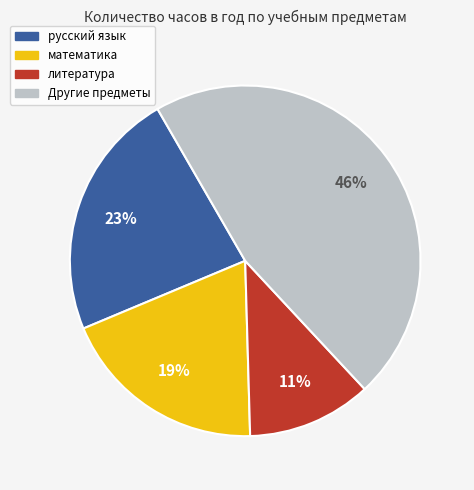

To the nearest percent, what is the average slice percentage?

25%